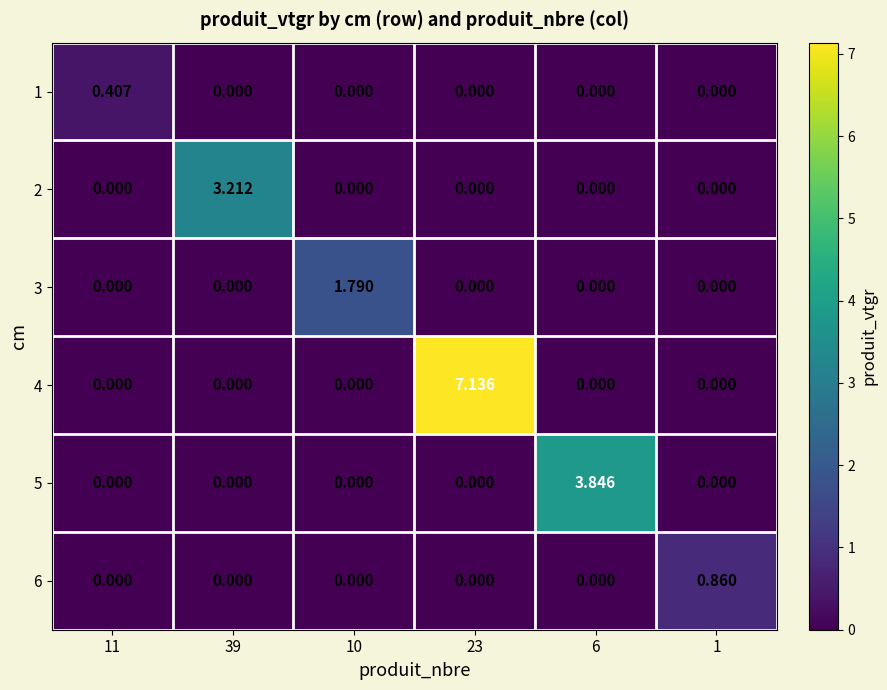

How many categories are shown in the chart?

6